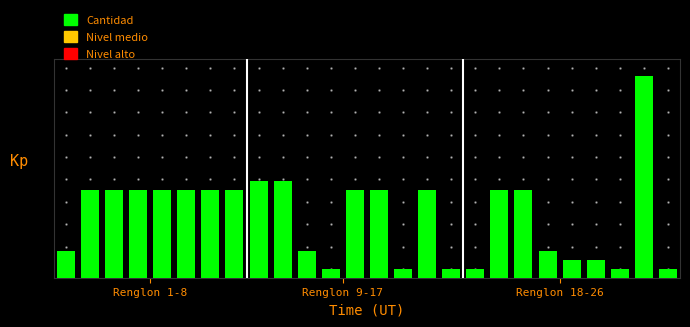

What is the maximum value shown in the chart?

23